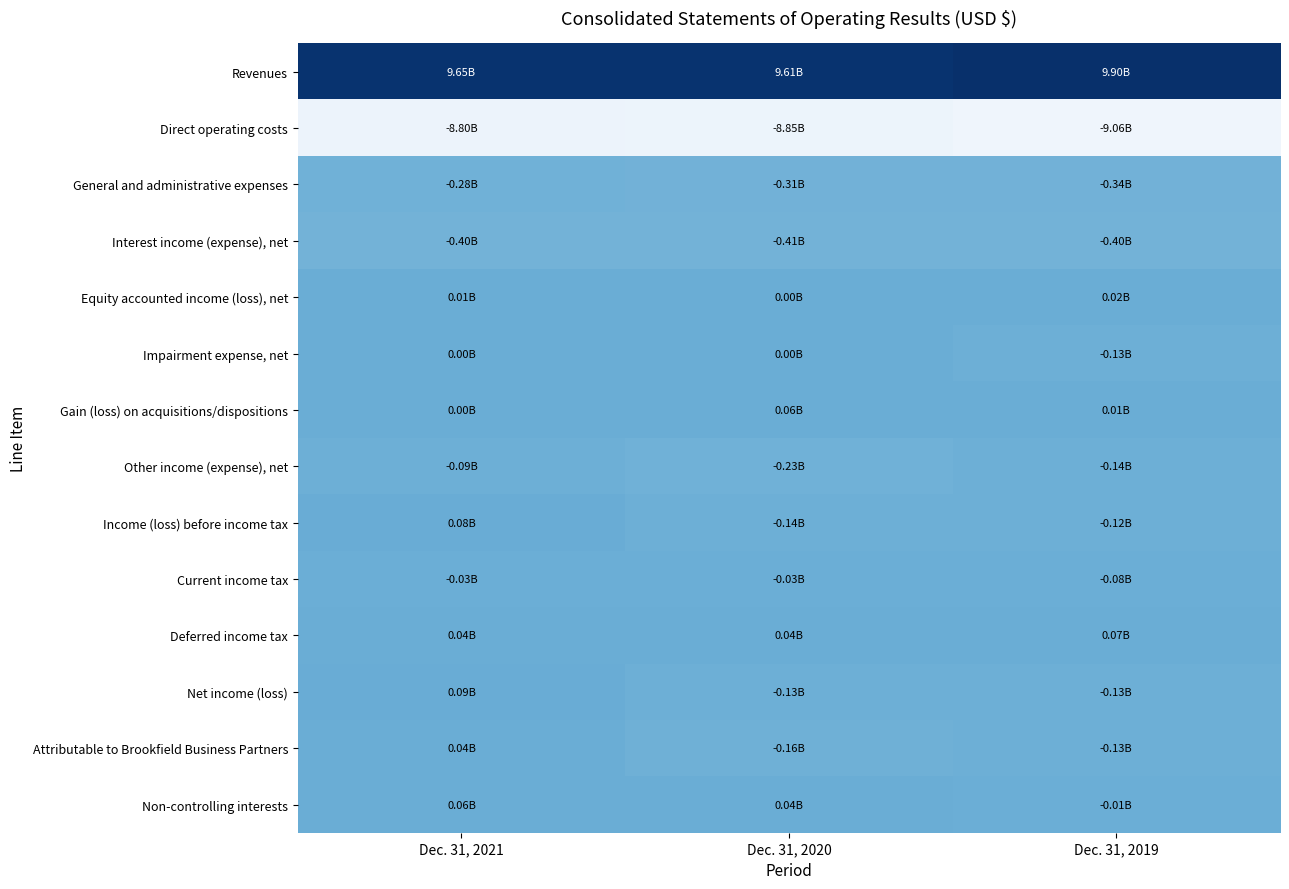

Which has a higher value, Dec. 31, 2019 or Dec. 31, 2020?

Dec. 31, 2019